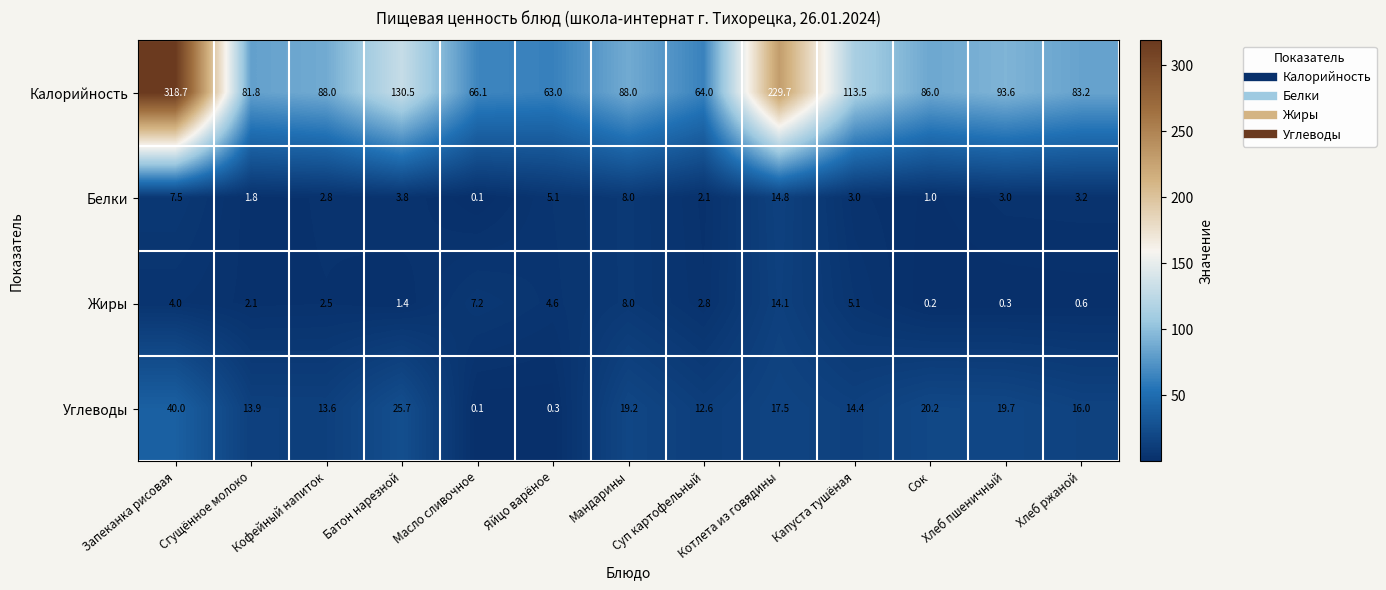

What is the difference between the maximum and minimum values in the Калорийность series?

255.7